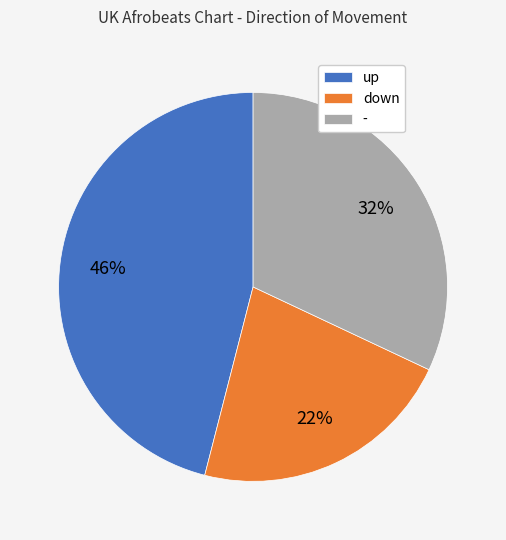

True or false: - accounts for 38% of the total.

False